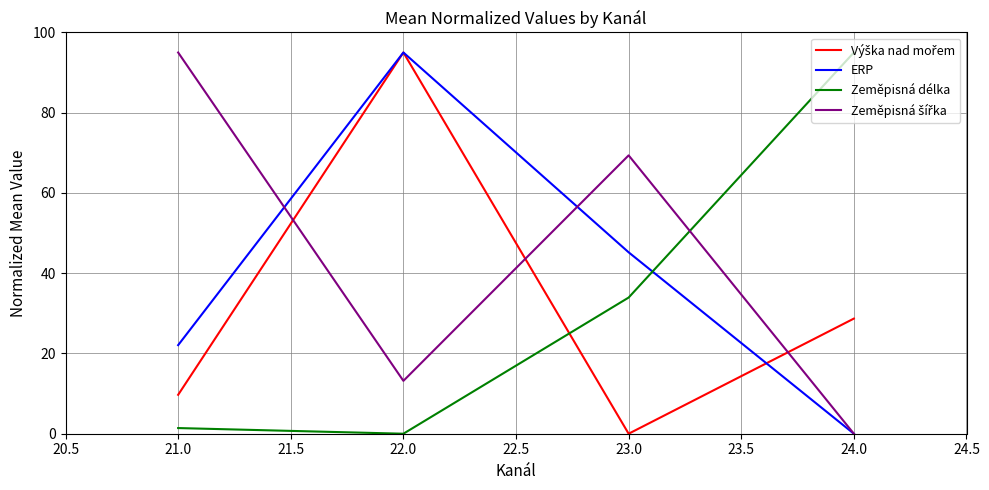

How many lines are shown in the chart?

4